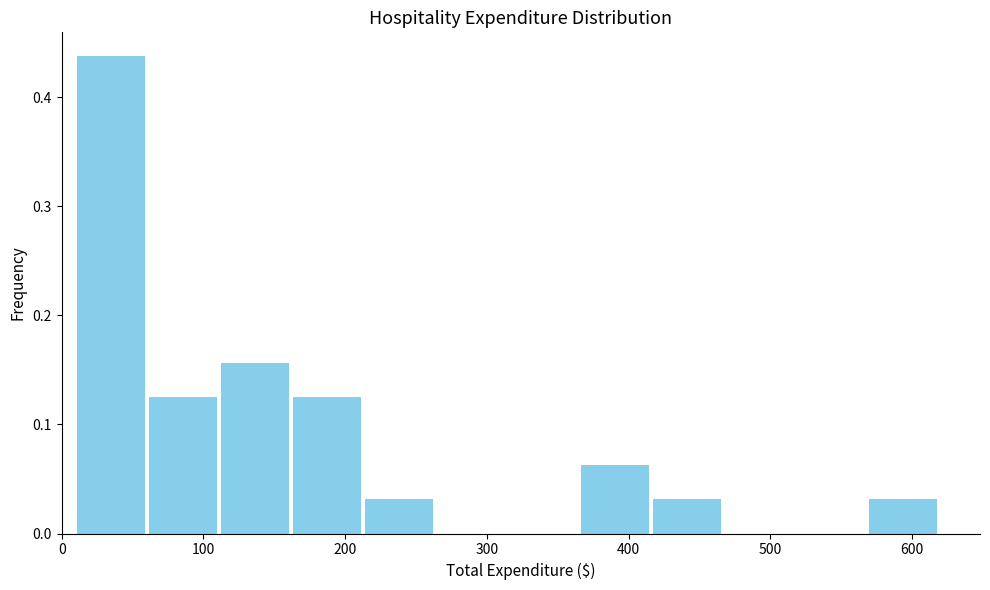

Reading left to right, list every bar in this chart as the range it spans on the x-axis followed by its height. Neither the bar edges nor the heights are printed on the chart, so give them approximately, as read against the axes.

10 to 60: 0.44
60 to 110: 0.13
110 to 160: 0.16
160 to 210: 0.13
210 to 260: 0.03
260 to 310: 0
310 to 360: 0
360 to 420: 0.06
420 to 470: 0.03
470 to 520: 0
520 to 570: 0
570 to 620: 0.03